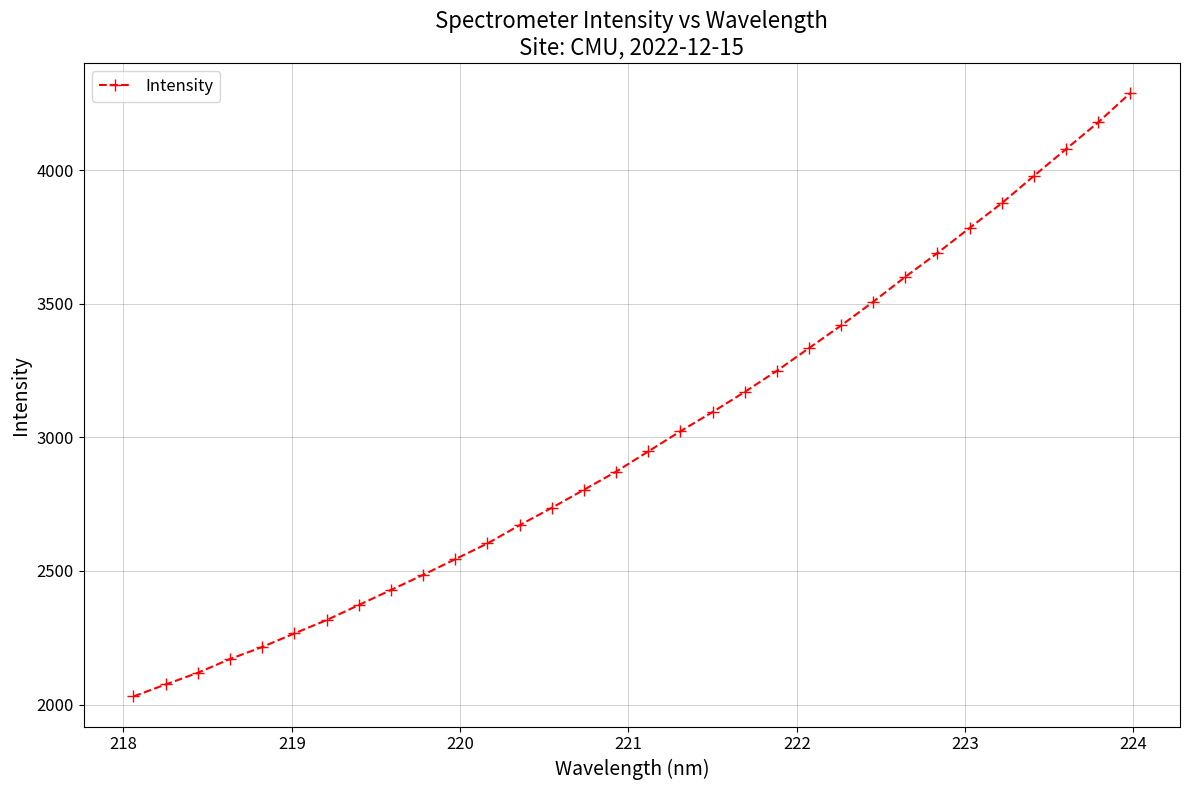

What is the sum of all values?

95937.3